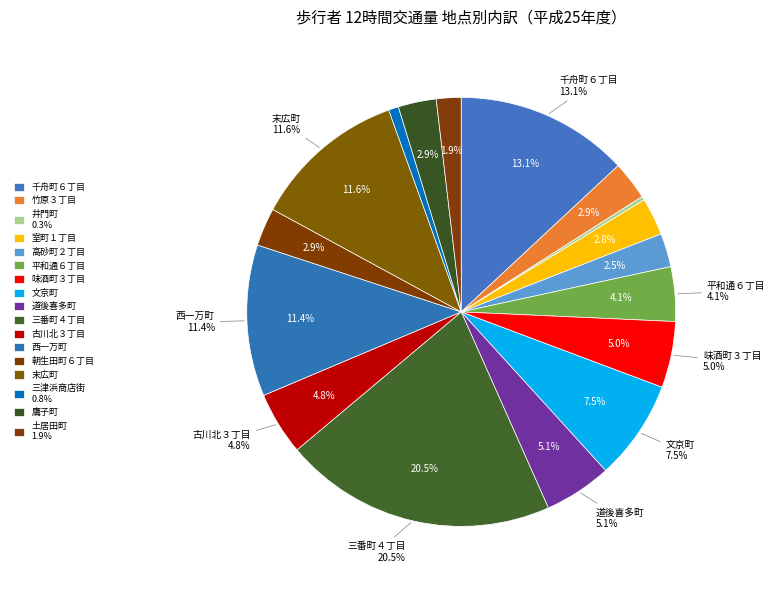

To the nearest percent, what percentage of the pie is 平和通６丁目?

4%